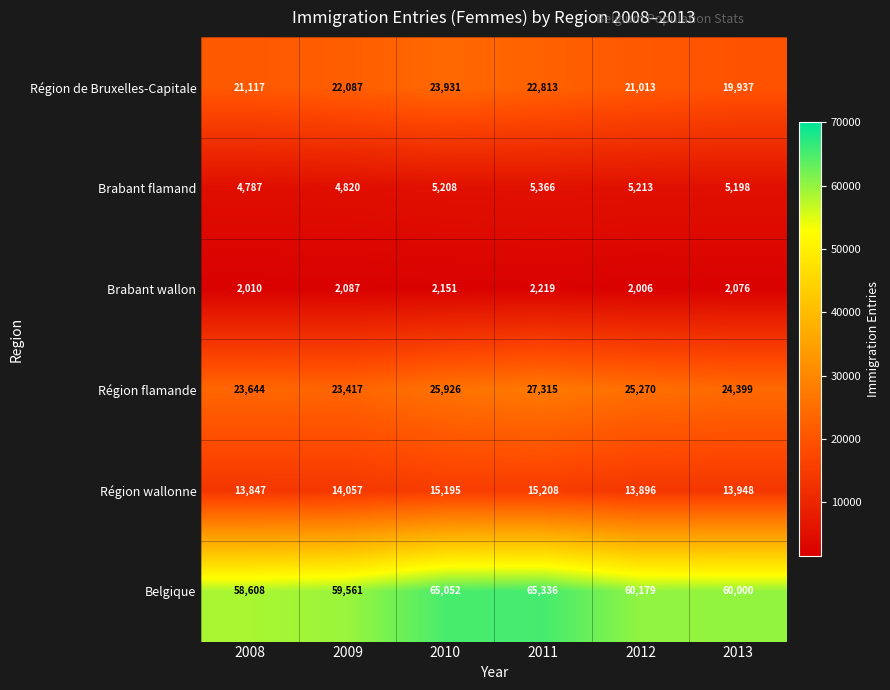

What is the difference between the highest and lowest values at 2010?

62901